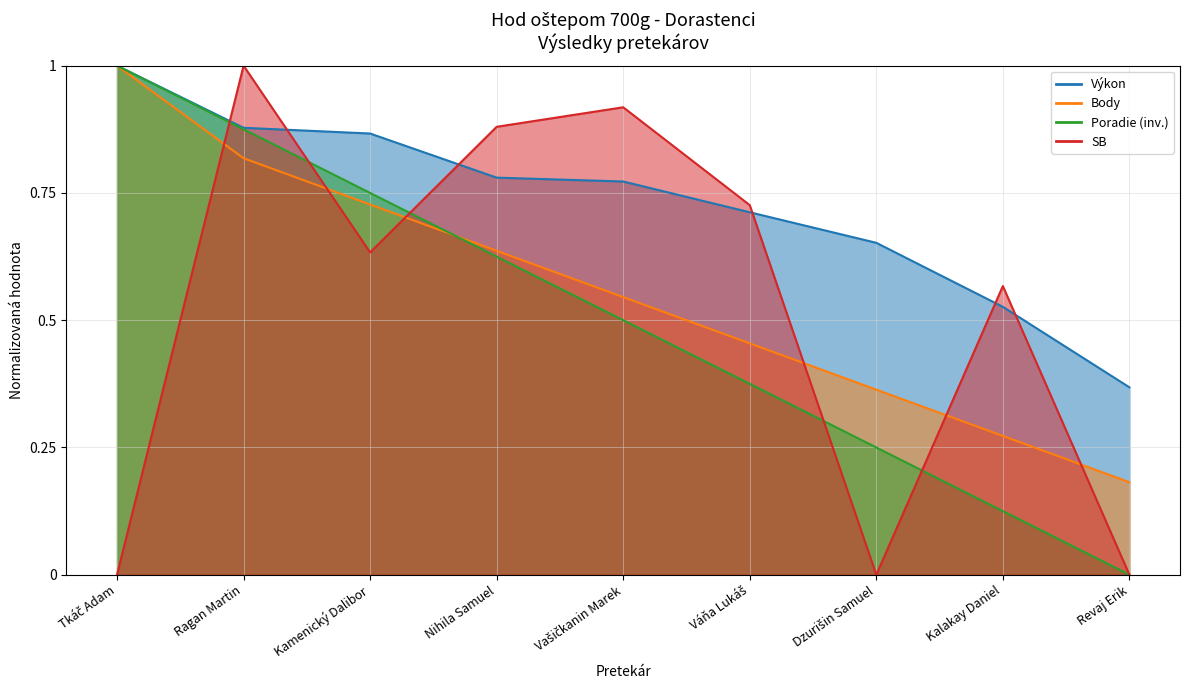

What is the average value of the Výkon series?

0.7